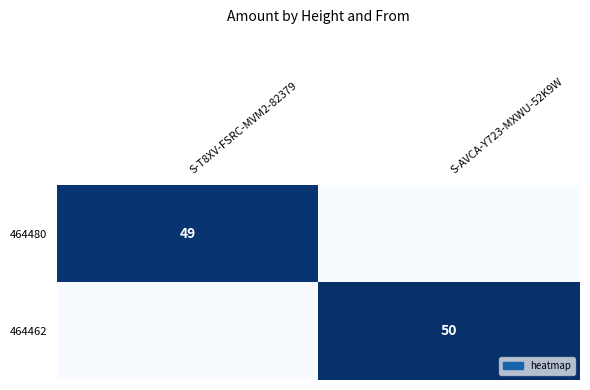

Is the value of 464480 at S-T8XV-FSRC-MVM2-82379 greater than the value of 464462 at S-AVCA-Y723-MXWU-52K9W?

No